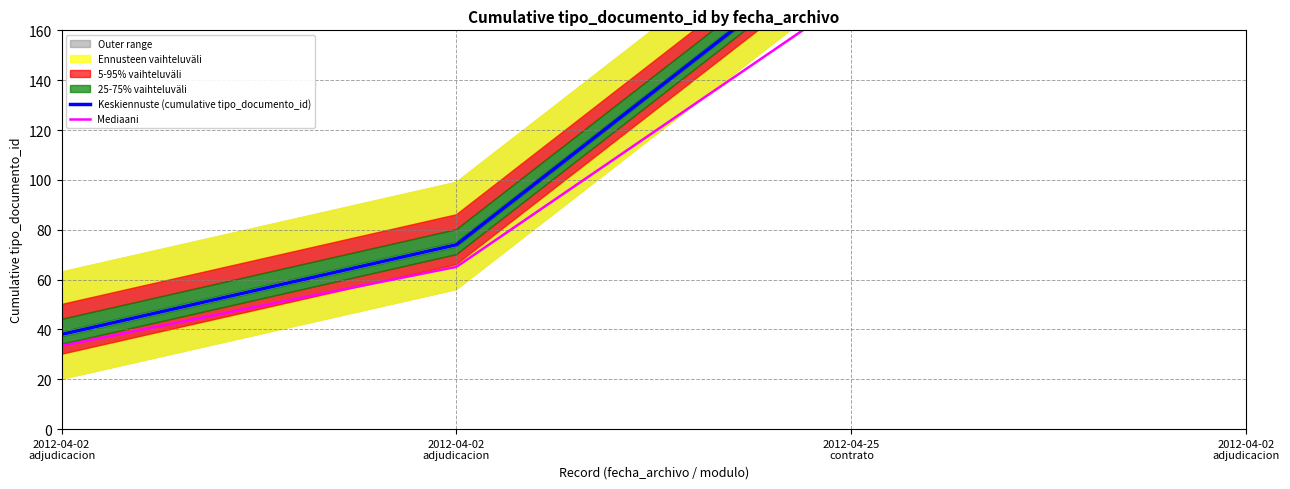

Which series has the largest total across all categories?

Keskiennuste (cumulative tipo_documento_id)